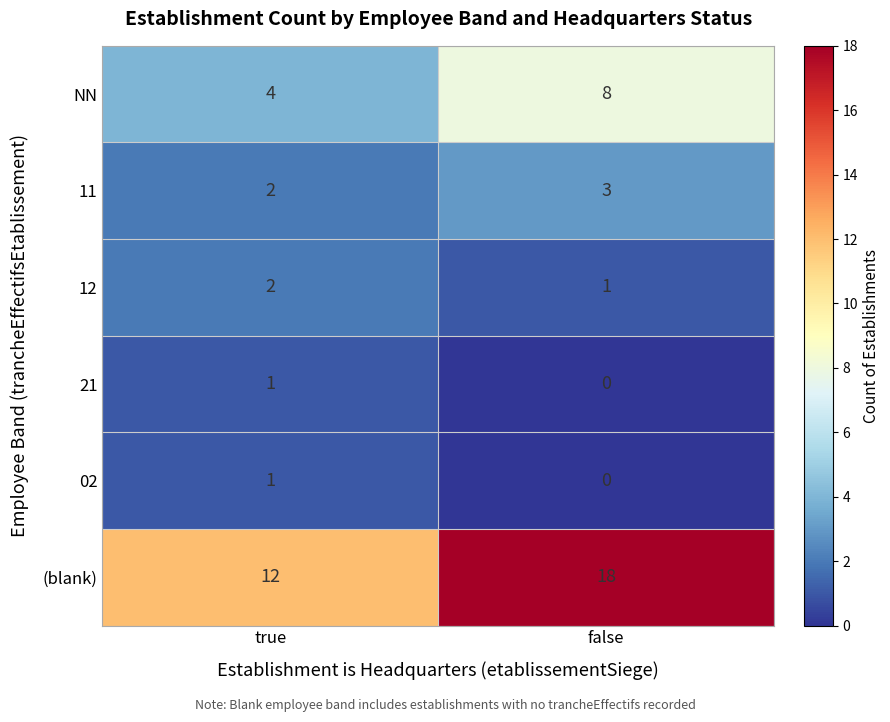

Read the (blank) value at false.

18